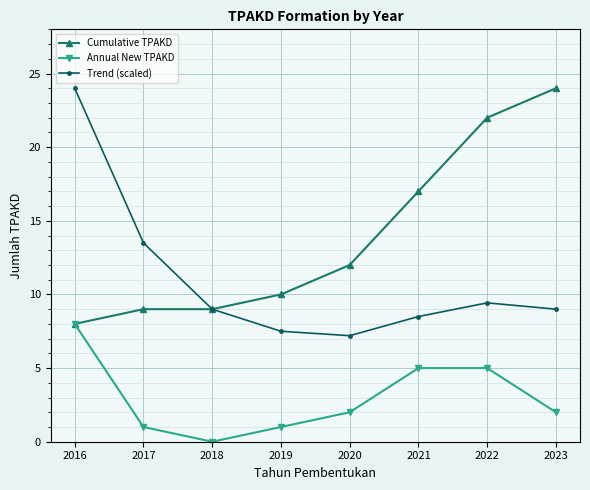

What is the difference between the second highest and minimum values in the Annual New TPAKD series?

5.0